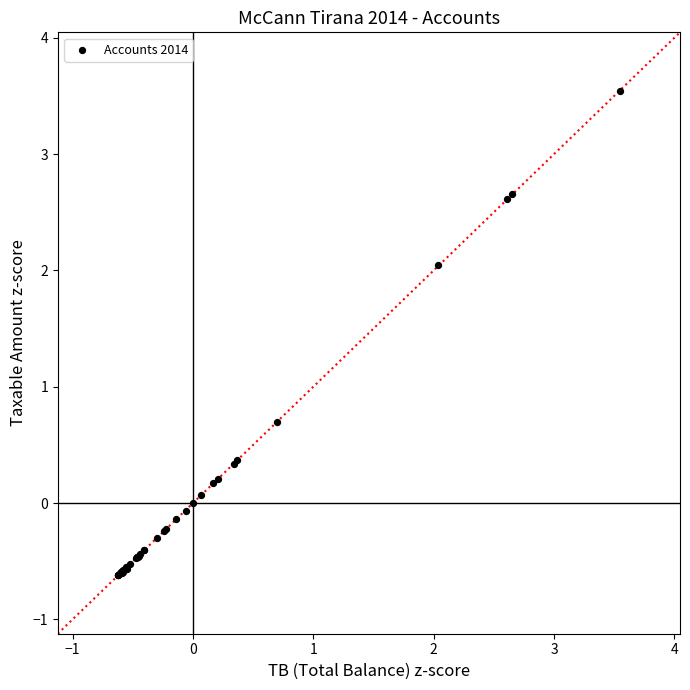

What Y value in the scatter plot is closest to 1?

0.7